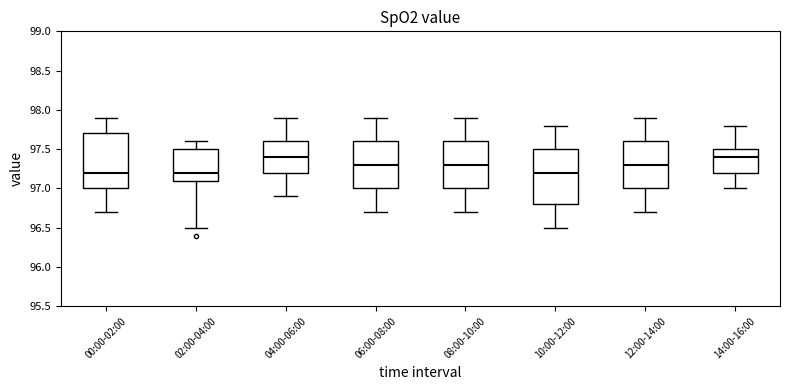

Reading left to right, transcribe this box plot: for each box, give where its median line is, the range the box spans, and where its two whiskers end, as read against the y-axis. The values are not printed on the chart, so give them approximately, as read against the axis.

00:00-02:00: median 97.2, box 97.0 to 97.7, whiskers 96.7 to 97.9
02:00-04:00: median 97.2, box 97.1 to 97.5, whiskers 96.5 to 97.6
04:00-06:00: median 97.4, box 97.2 to 97.6, whiskers 96.9 to 97.9
06:00-08:00: median 97.3, box 97.0 to 97.6, whiskers 96.7 to 97.9
08:00-10:00: median 97.3, box 97.0 to 97.6, whiskers 96.7 to 97.9
10:00-12:00: median 97.2, box 96.8 to 97.5, whiskers 96.5 to 97.8
12:00-14:00: median 97.3, box 97.0 to 97.6, whiskers 96.7 to 97.9
14:00-16:00: median 97.4, box 97.2 to 97.5, whiskers 97.0 to 97.8